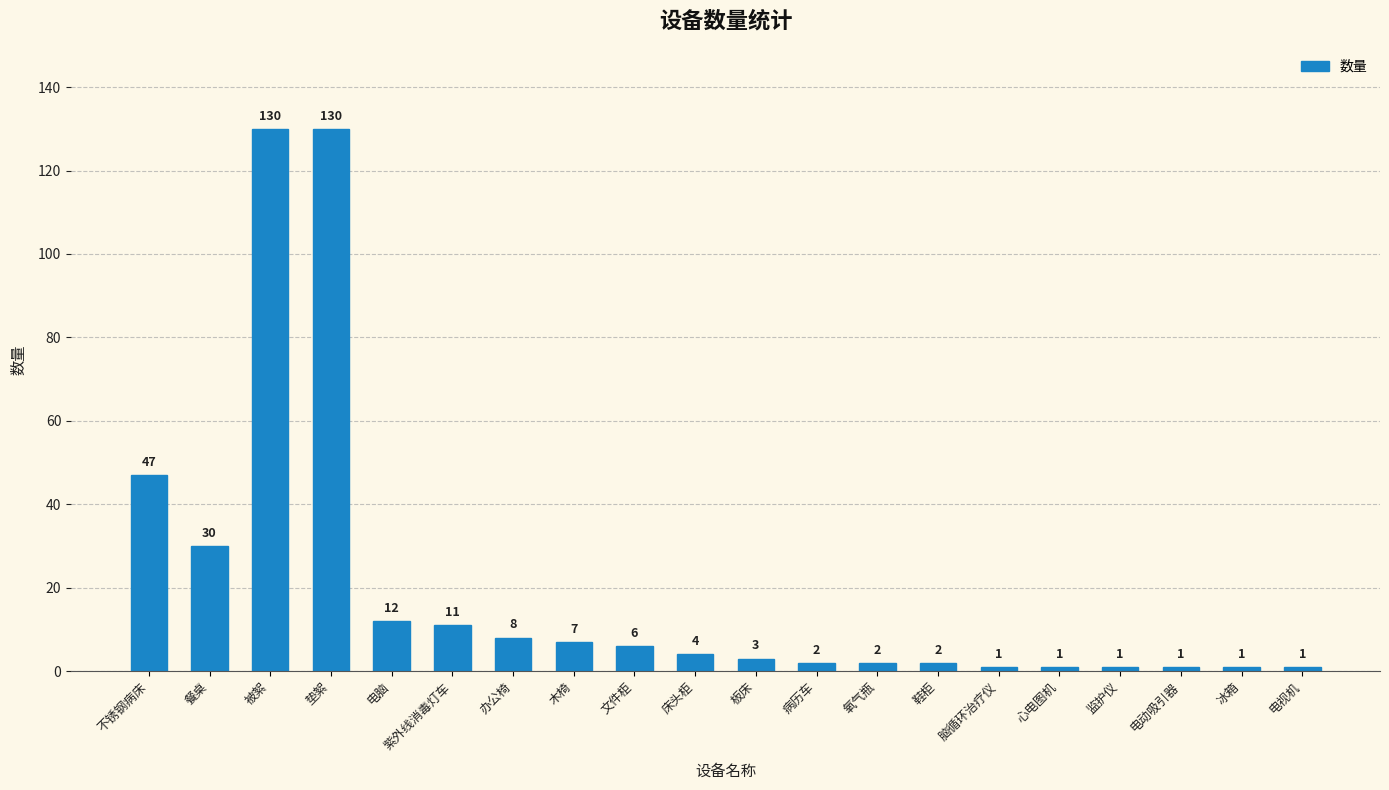

What is the maximum value shown in the chart?

130